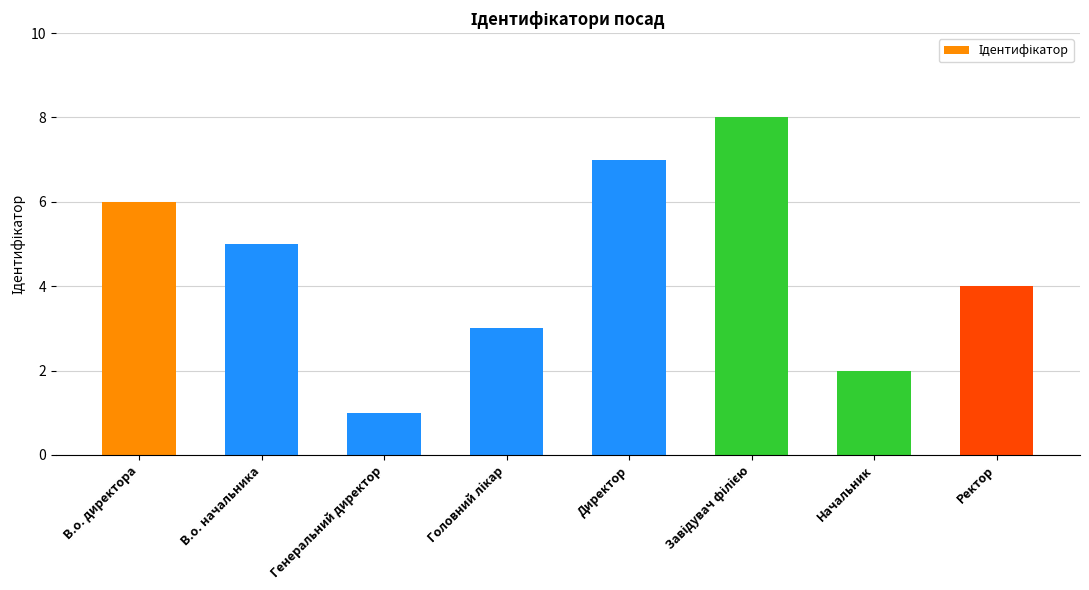

Reading left to right, what are all the values shown in this chart?

6	5	1	3	7	8	2	4